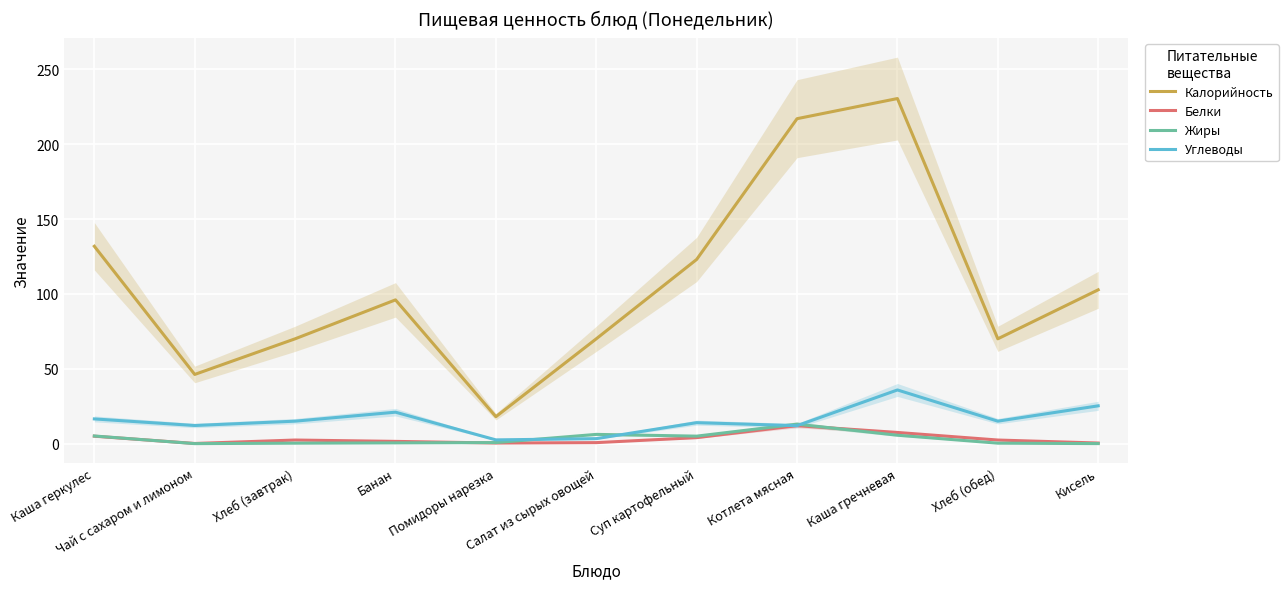

What are all the series names shown in the legend?

Калорийность, Белки, Жиры, Углеводы